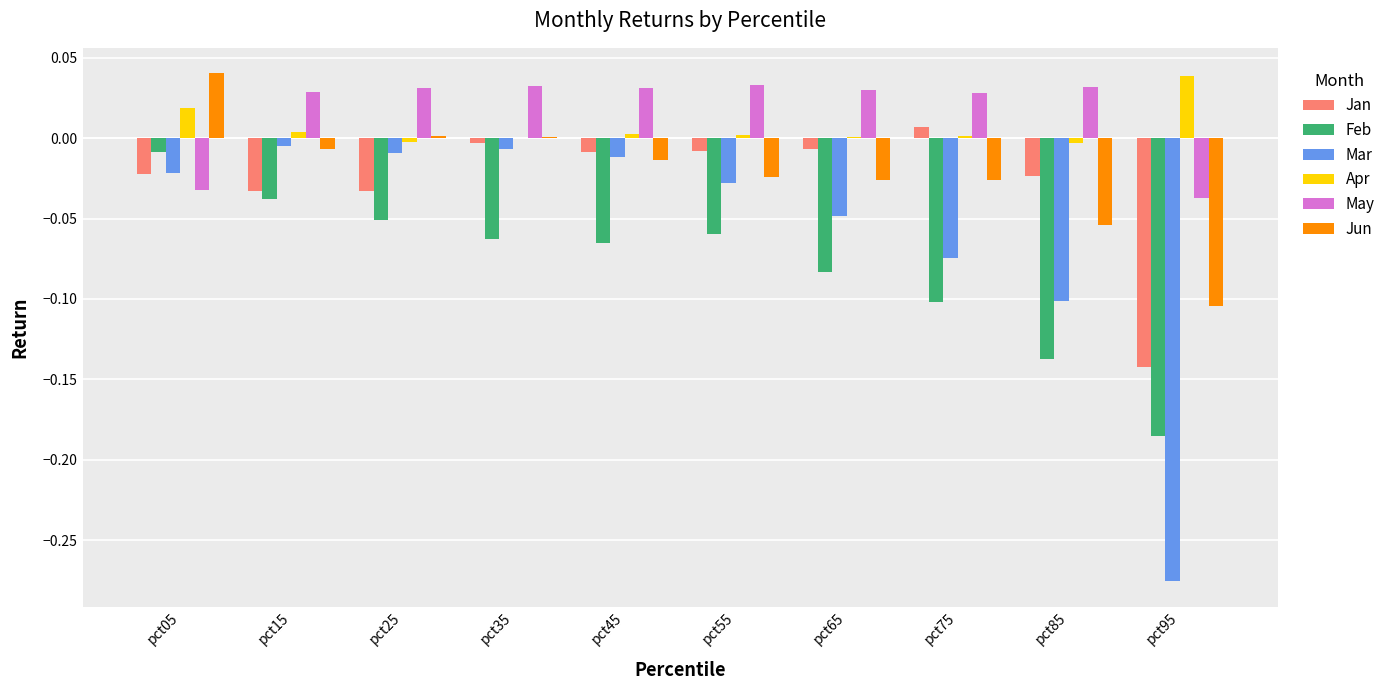

True or false: Jan has a value of -0.0 at pct05.

True